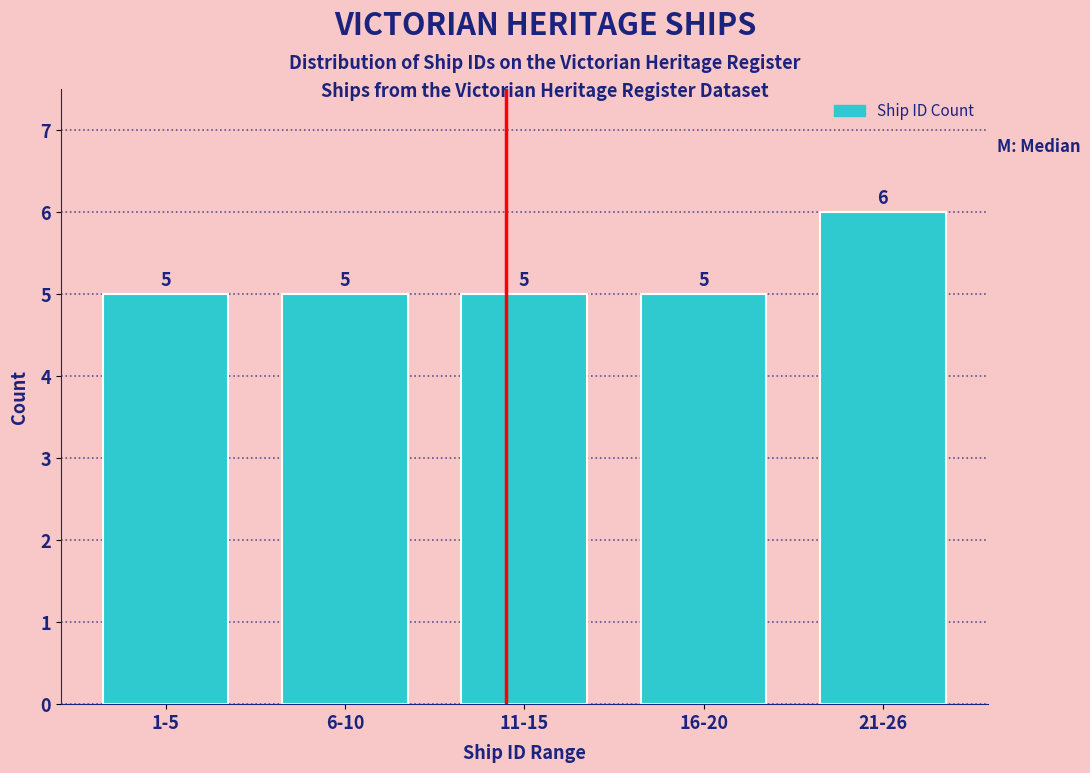

Reading left to right, list all the values displayed in this chart.

5	5	5	5	6